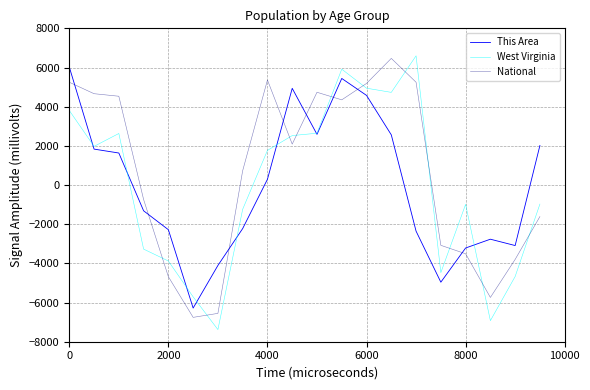

Which series has the largest total across all categories?

National